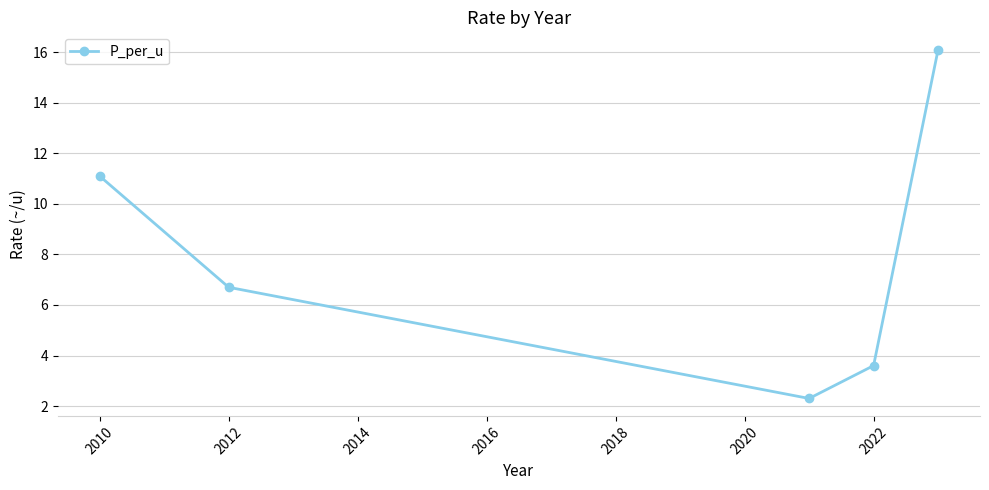

What is the difference between the maximum and second lowest values?

12.5